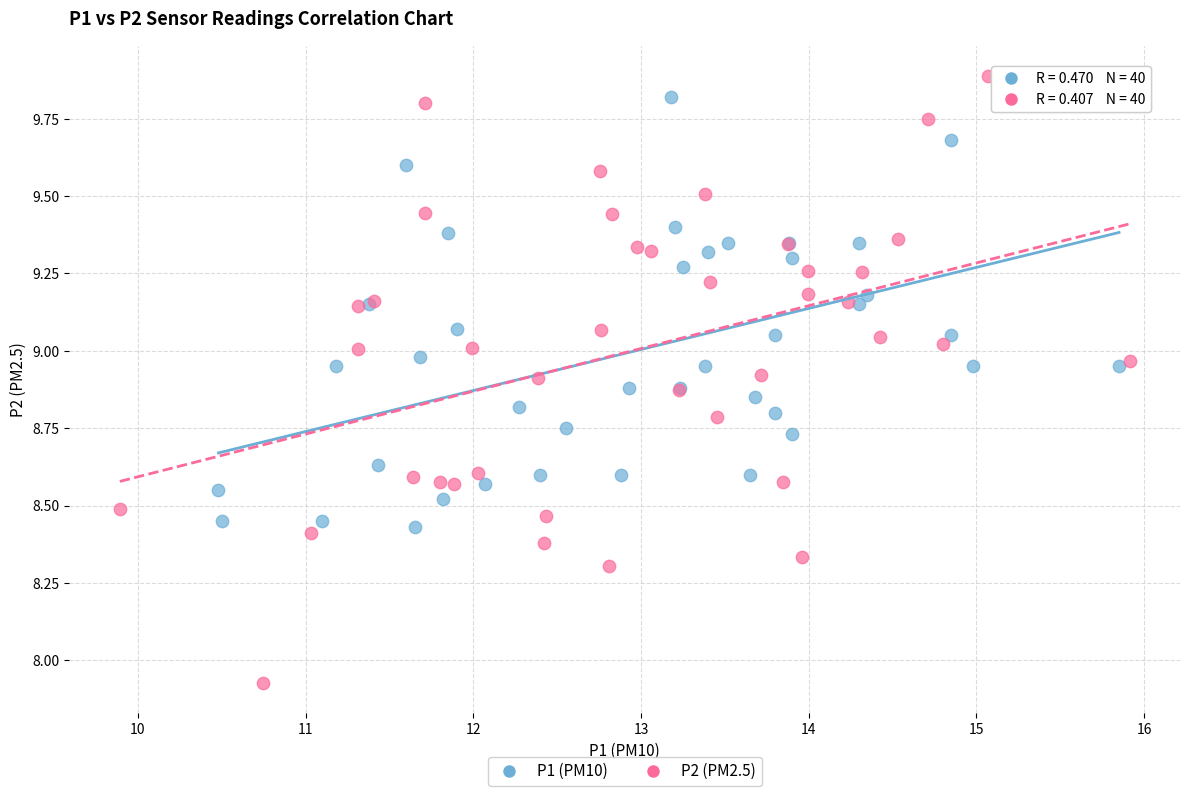

Which series reaches the minimum Y coordinate?

P2 (PM2.5)